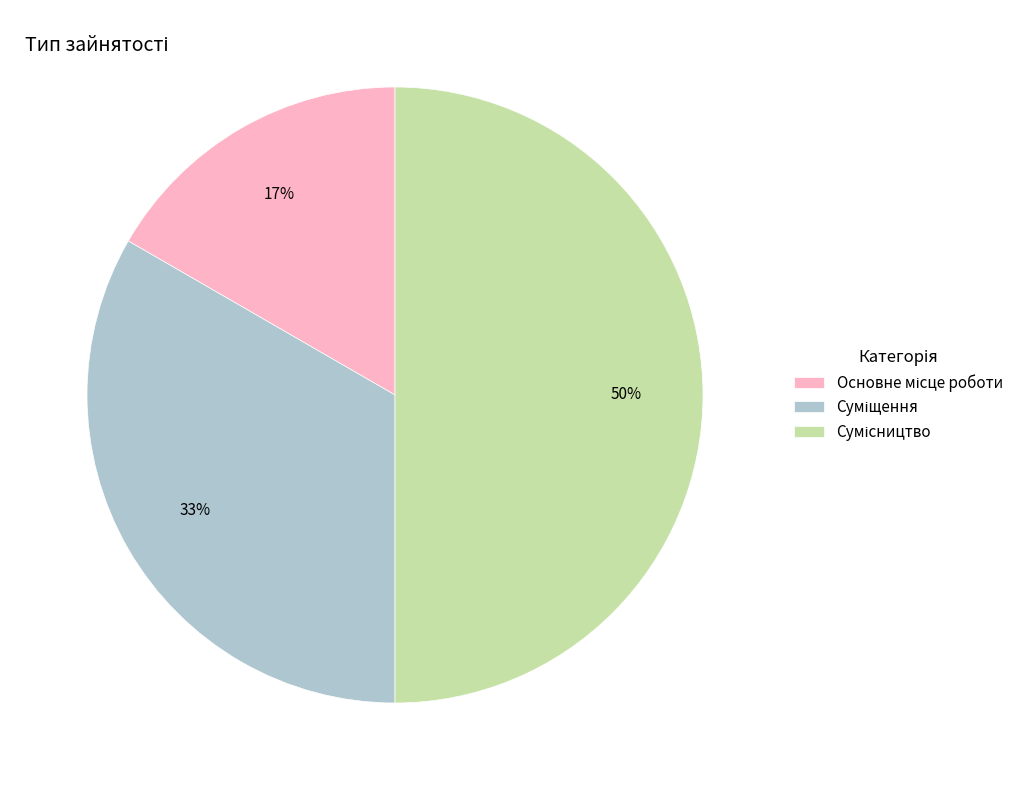

To the nearest percent, what is the difference between the largest and smallest slice percentages?

33%